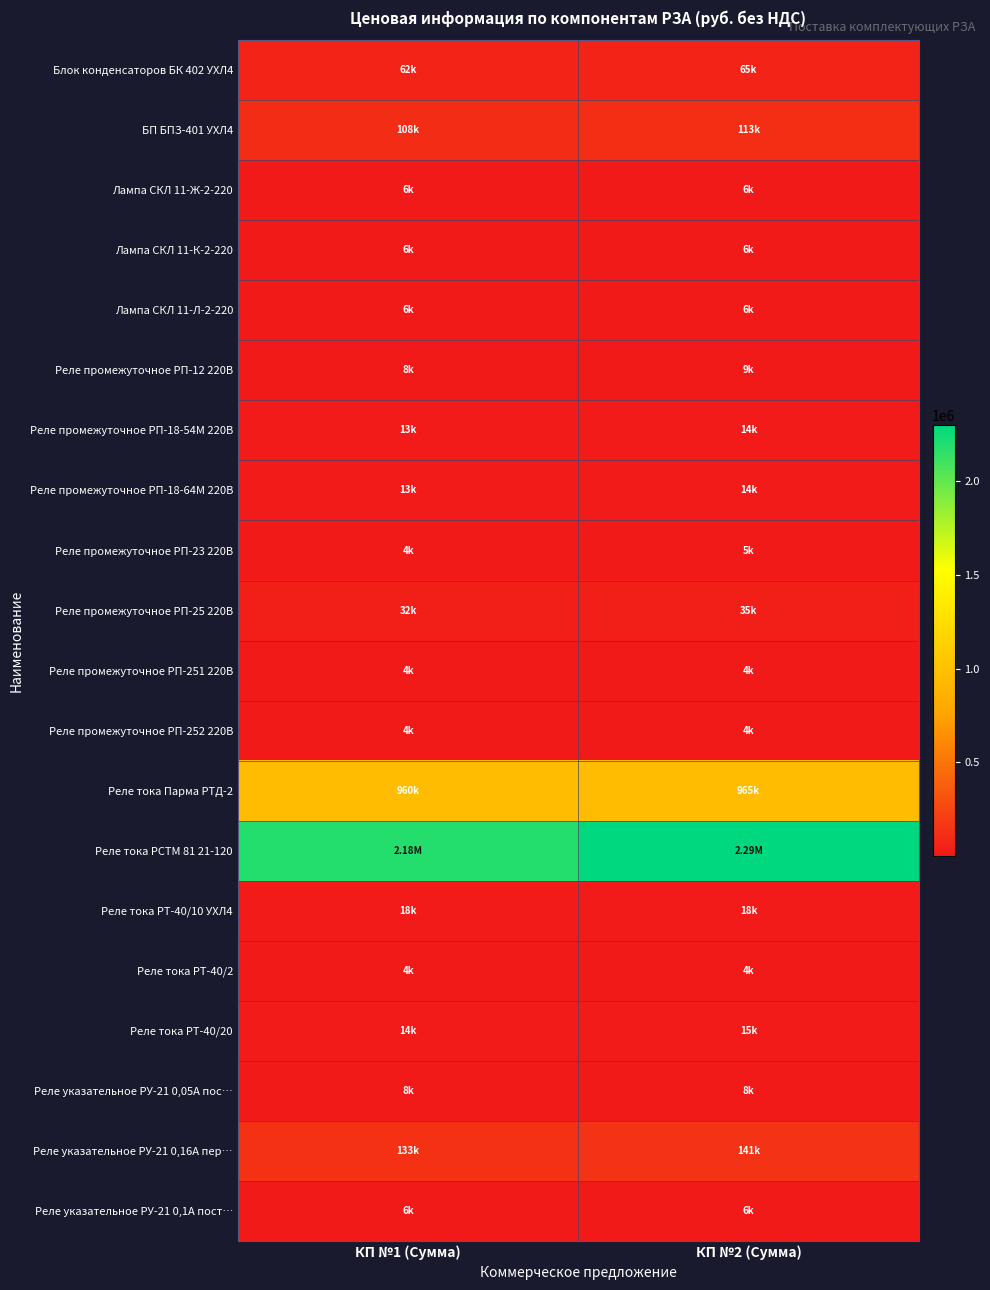

Reading right to left, transcribe all the data shown in this chart.

Блок конденсаторов БК 402 УХЛ4: КП №2 (Сумма)=64680	КП №1 (Сумма)=61600
БП БПЗ-401 УХЛ4: КП №2 (Сумма)=113200	КП №1 (Сумма)=107800
Лампа СКЛ 11-Ж-2-220: КП №2 (Сумма)=6480	КП №1 (Сумма)=5940
Лампа СКЛ 11-К-2-220: КП №2 (Сумма)=6480	КП №1 (Сумма)=5940
Лампа СКЛ 11-Л-2-220: КП №2 (Сумма)=6480	КП №1 (Сумма)=5940
Реле промежуточное РП-12 220В: КП №2 (Сумма)=8800	КП №1 (Сумма)=8360
Реле промежуточное РП-18-54М 220В: КП №2 (Сумма)=13800	КП №1 (Сумма)=13000
Реле промежуточное РП-18-64М 220В: КП №2 (Сумма)=13800	КП №1 (Сумма)=13000
Реле промежуточное РП-23 220В: КП №2 (Сумма)=4700	КП №1 (Сумма)=4300
Реле промежуточное РП-25 220В: КП №2 (Сумма)=35250	КП №1 (Сумма)=32250
Реле промежуточное РП-251 220В: КП №2 (Сумма)=4100	КП №1 (Сумма)=3900
Реле промежуточное РП-252 220В: КП №2 (Сумма)=4100	КП №1 (Сумма)=3900
Реле тока Парма РТД-2: КП №2 (Сумма)=964800	КП №1 (Сумма)=960000
Реле тока РСТМ 81 21-120: КП №2 (Сумма)=2294000	КП №1 (Сумма)=2183000
Реле тока РТ-40/10 УХЛ4: КП №2 (Сумма)=18500	КП №1 (Сумма)=17500
Реле тока РТ-40/2: КП №2 (Сумма)=3700	КП №1 (Сумма)=3500
Реле тока РТ-40/20: КП №2 (Сумма)=14800	КП №1 (Сумма)=14000
Реле указательное РУ-21 0,05А пос…: КП №2 (Сумма)=8400	КП №1 (Сумма)=7920
Реле указательное РУ-21 0,16А пер…: КП №2 (Сумма)=140700	КП №1 (Сумма)=132660
Реле указательное РУ-21 0,1А пост…: КП №2 (Сумма)=6300	КП №1 (Сумма)=5940